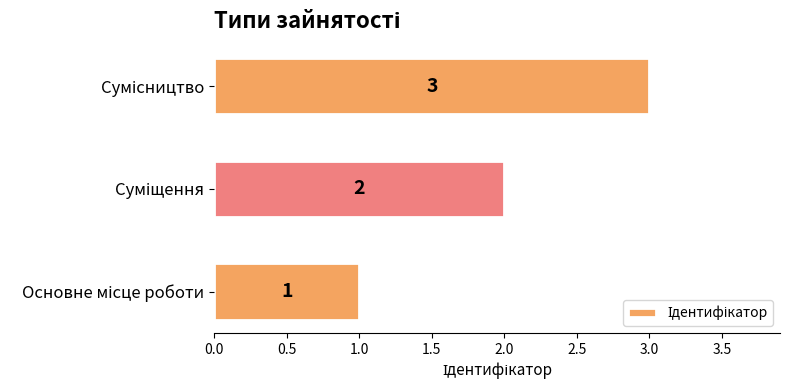

What is the sum of all values?

6